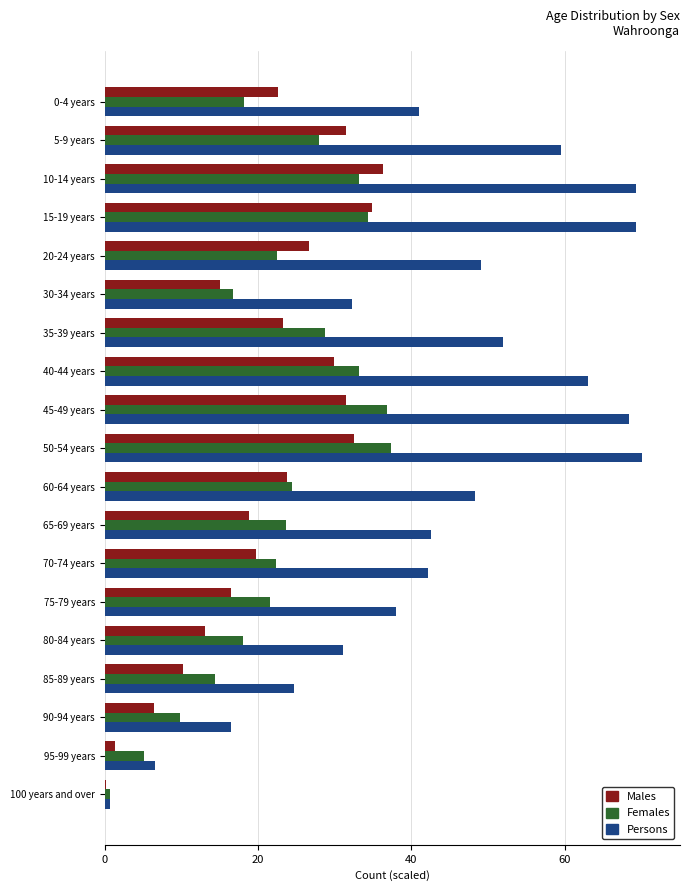

What is the total value across all series at 30-34 years?

64.0